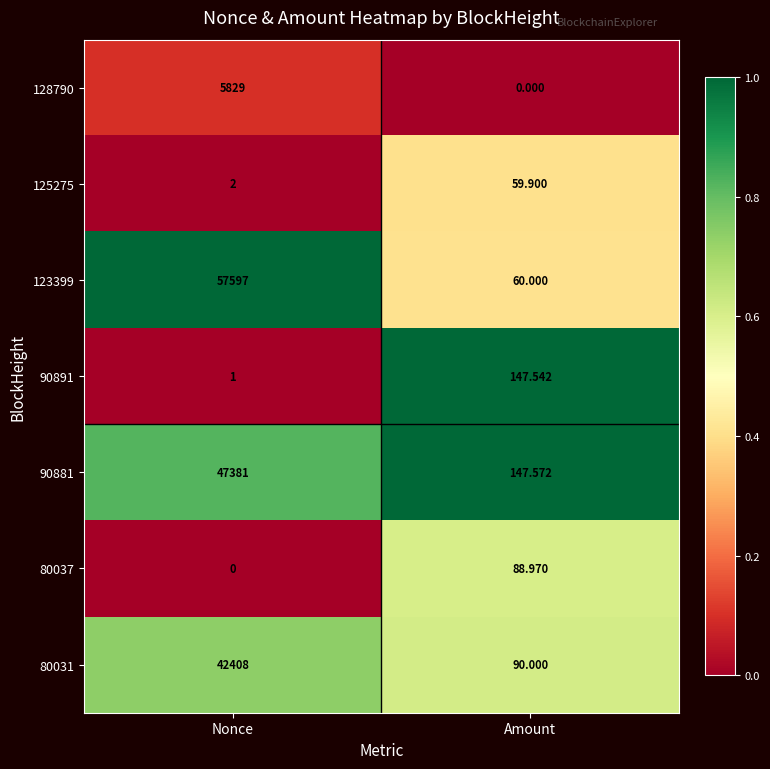

List the labels in order of 90881 value, smallest first.

Amount, Nonce